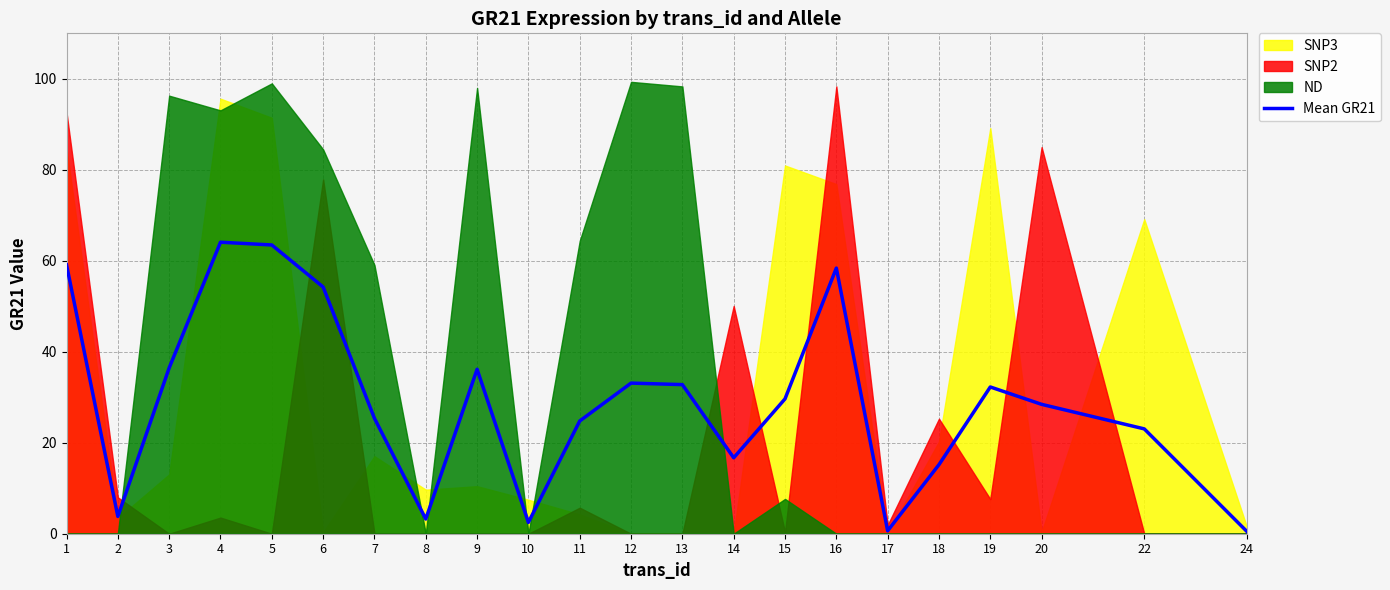

At which category does the data reach its first local valley?

2